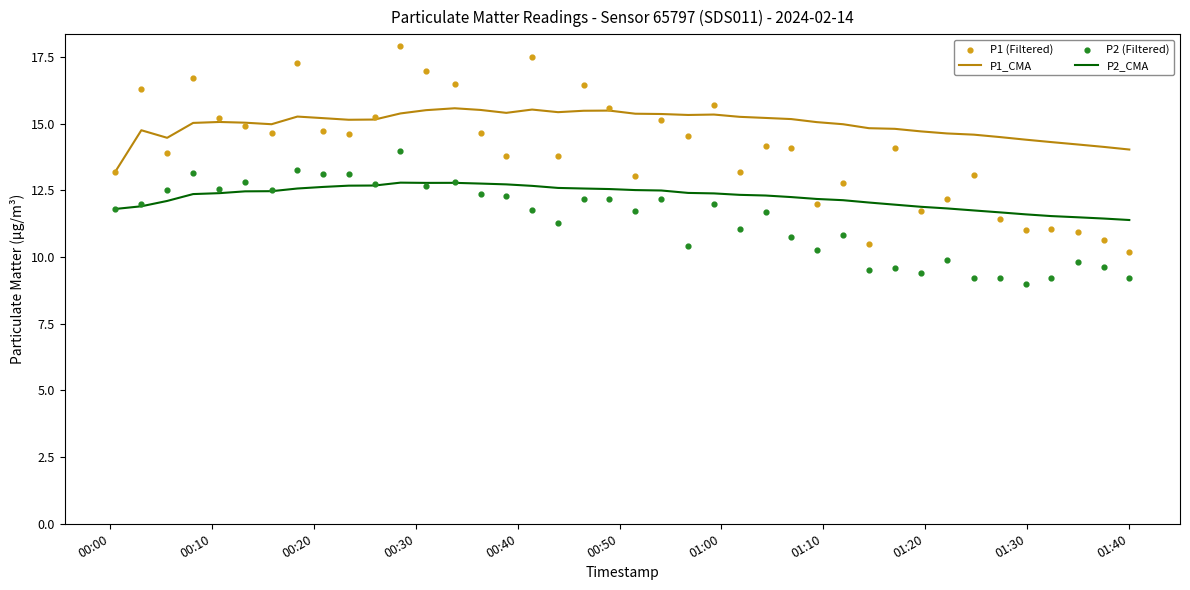

What is the minimum value for P2_CMA?

11.4